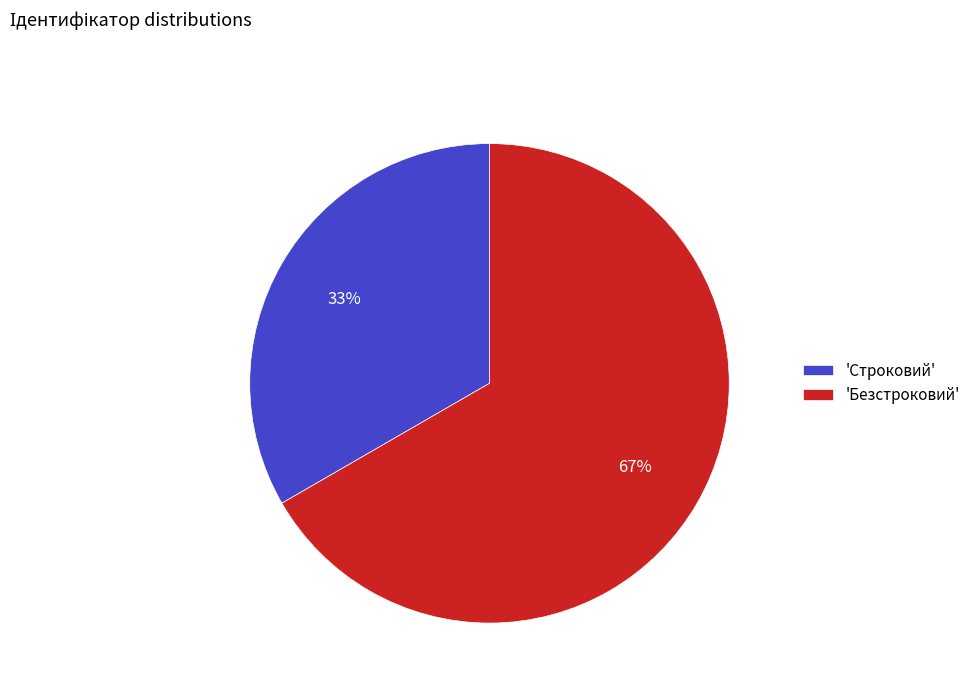

How many segments does this pie chart have?

2